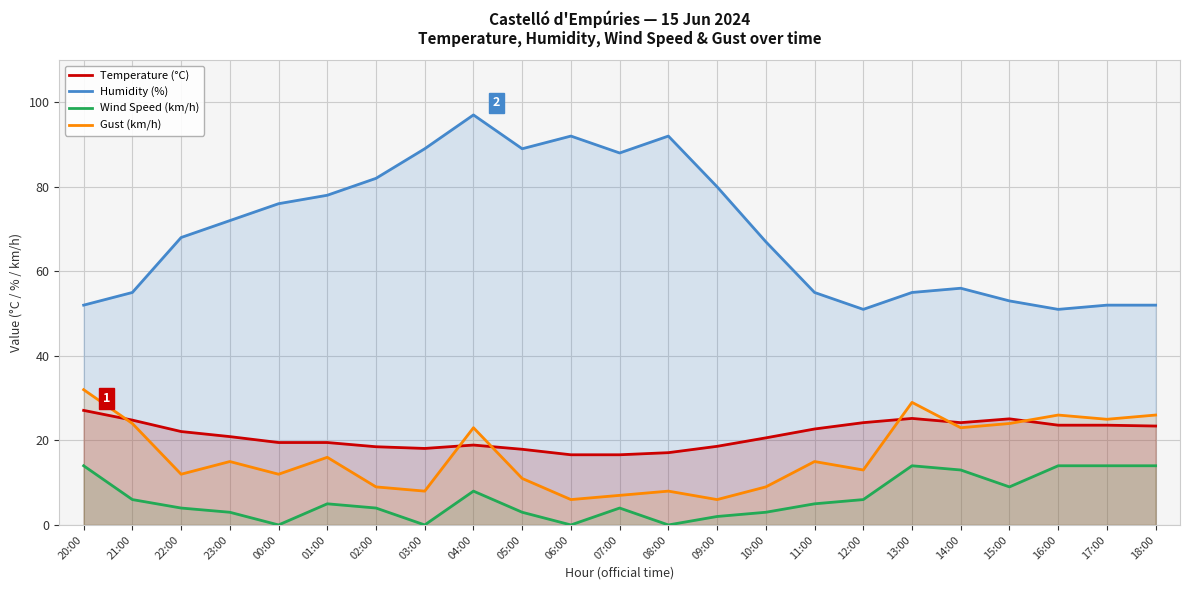

How many interior local peaks does the Wind Speed (km/h) series have?

4